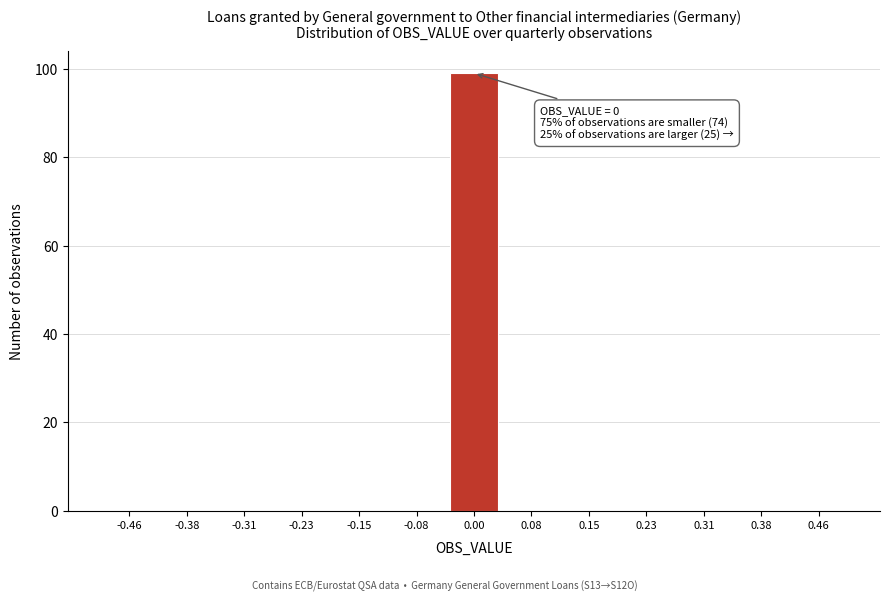

Reading left to right, transcribe all the data shown in this chart.

-0.46=0	-0.38=0	-0.31=0	-0.23=0	-0.15=0	-0.08=0	0.00=99	0.08=0	0.15=0	0.23=0	0.31=0	0.38=0	0.46=0